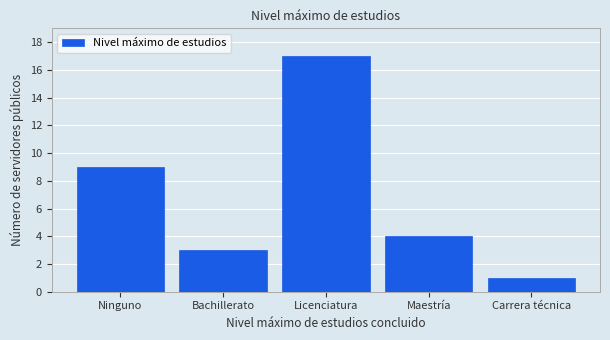

Reading right to left, transcribe all the data shown in this chart.

Carrera técnica=1	Maestría=4	Licenciatura=17	Bachillerato=3	Ninguno=9